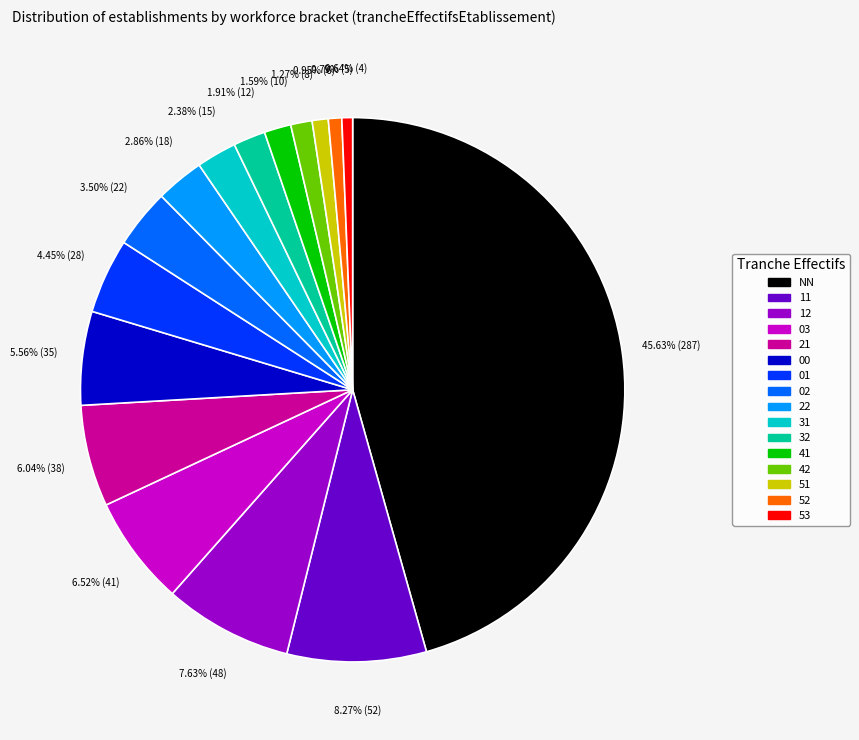

Is the sum of 31 and 51 greater than half?

No